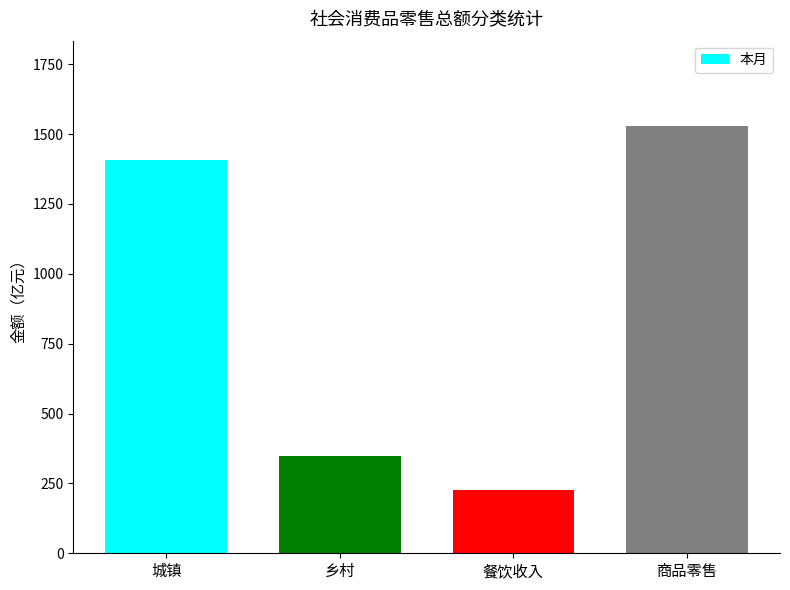

The chart shows a value of 282.1 at 城镇. True or false?

False